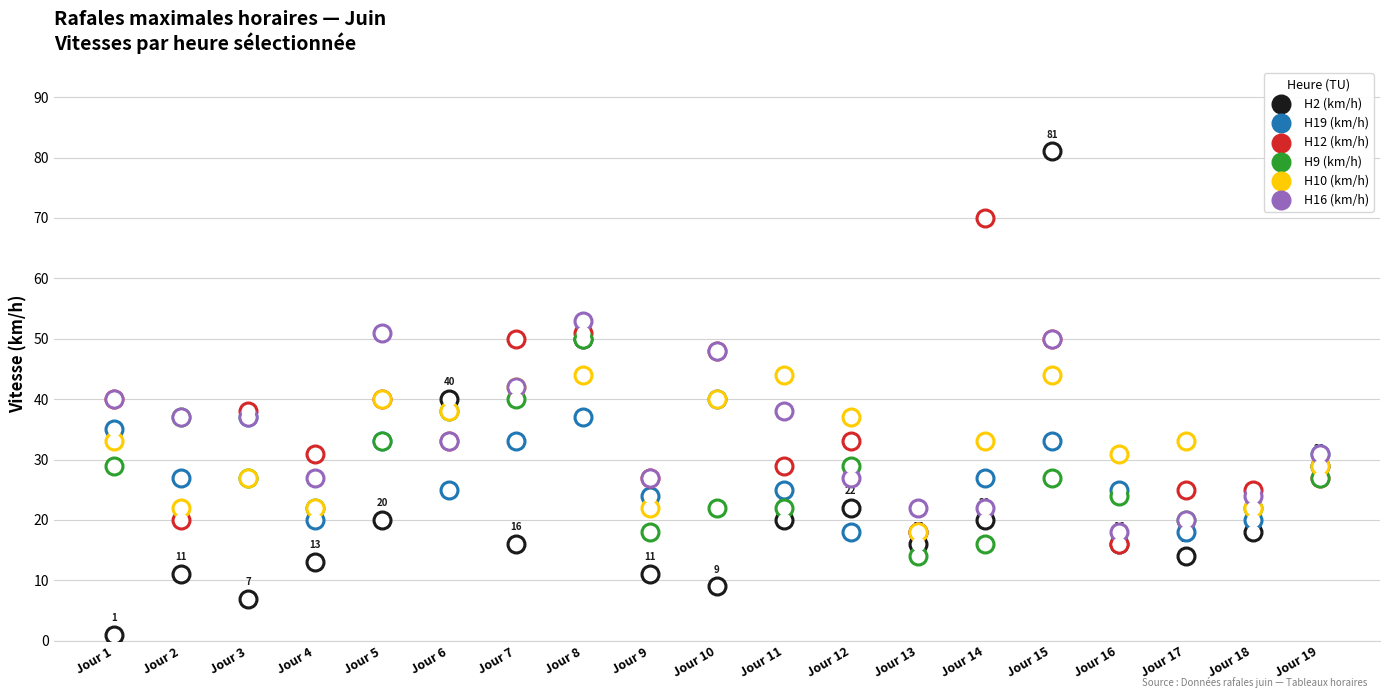

What are all the series names shown in the legend?

H2 (km/h), H19 (km/h), H12 (km/h), H9 (km/h), H10 (km/h), H16 (km/h)